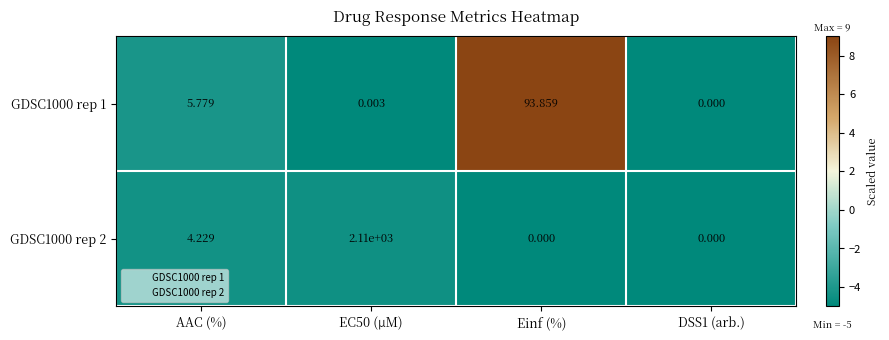

How many categories are shown in the chart?

4